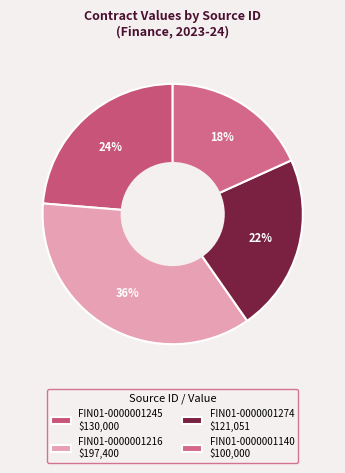

Which slice is the largest?

FIN01-0000001216